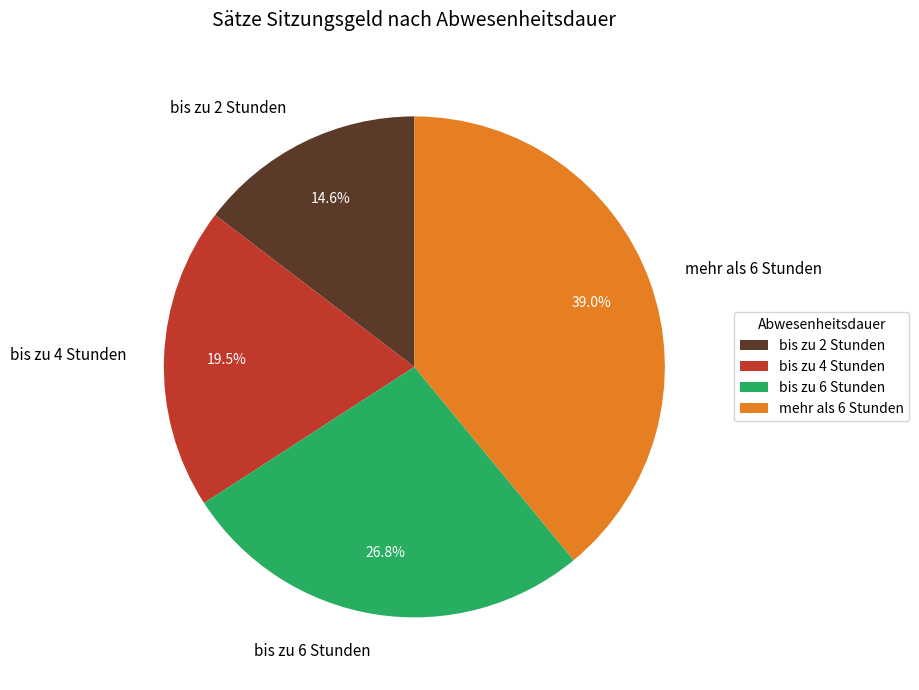

How many segments does this pie chart have?

4